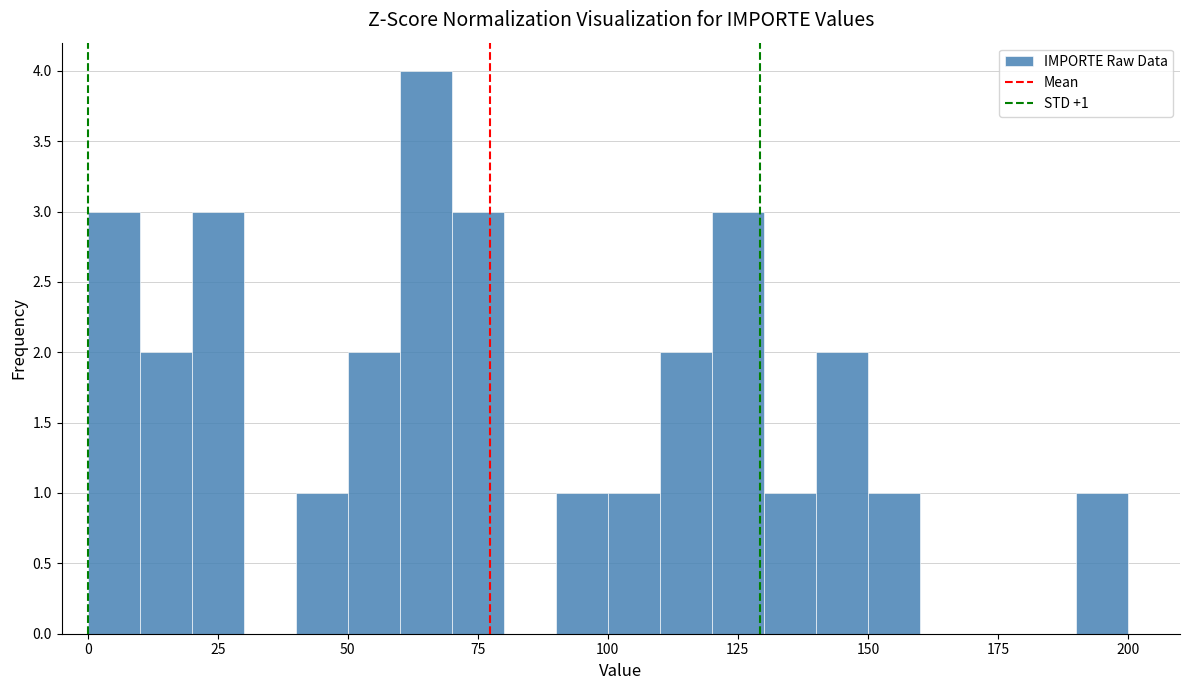

Read against the x-axis, roughly where is the centre of the tallest bar?

65